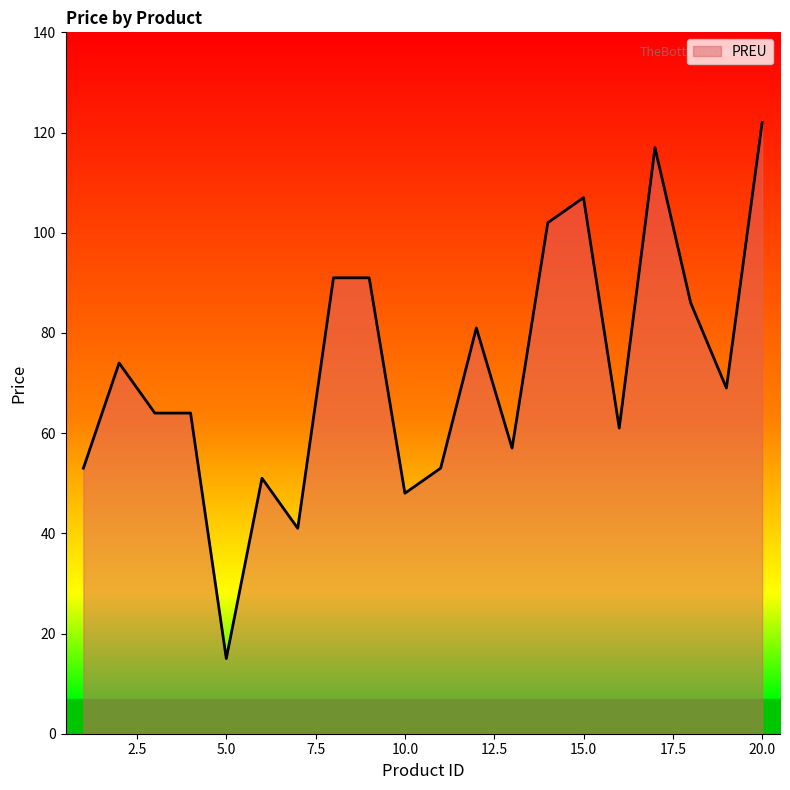

What is the greatest value displayed?

122